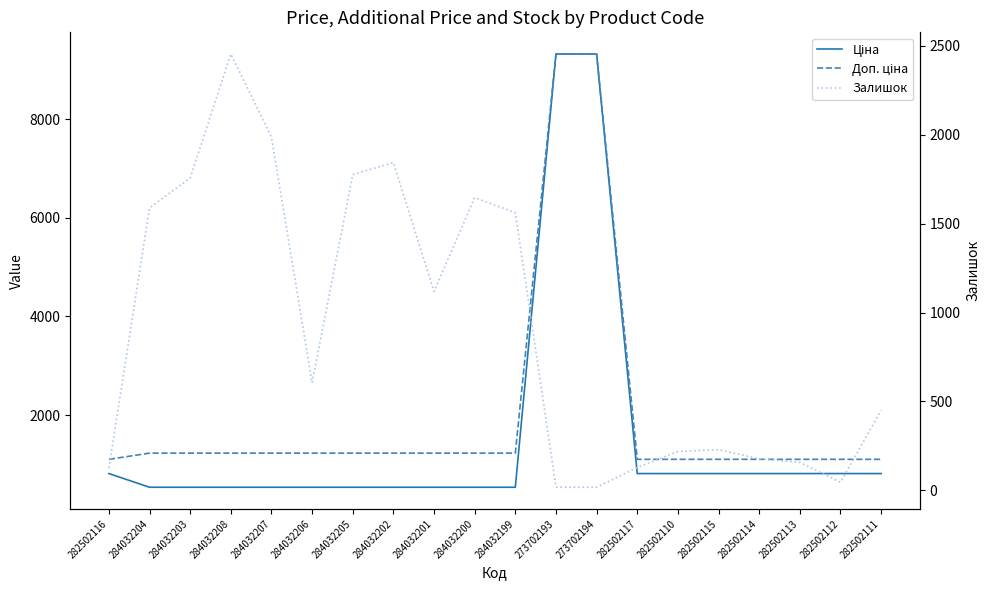

True or false: Залишок has a value of 68.1 at 282502114.

False